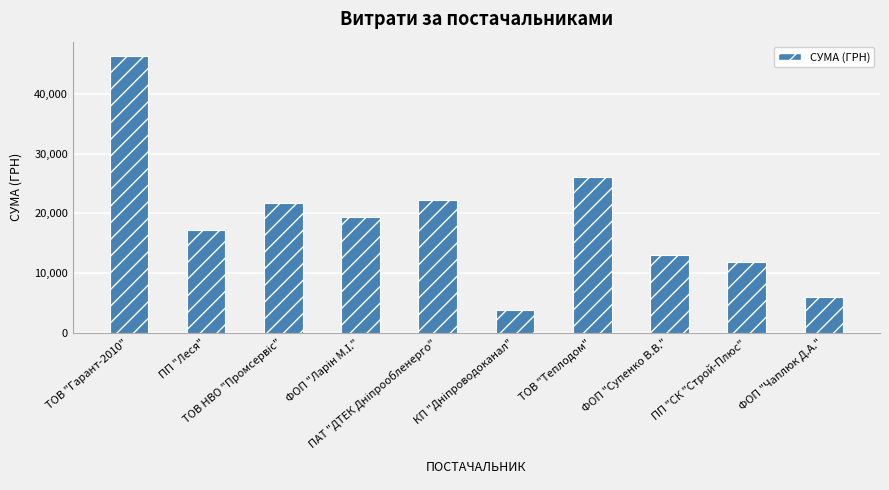

What is the difference between the maximum and minimum values?

42707.8